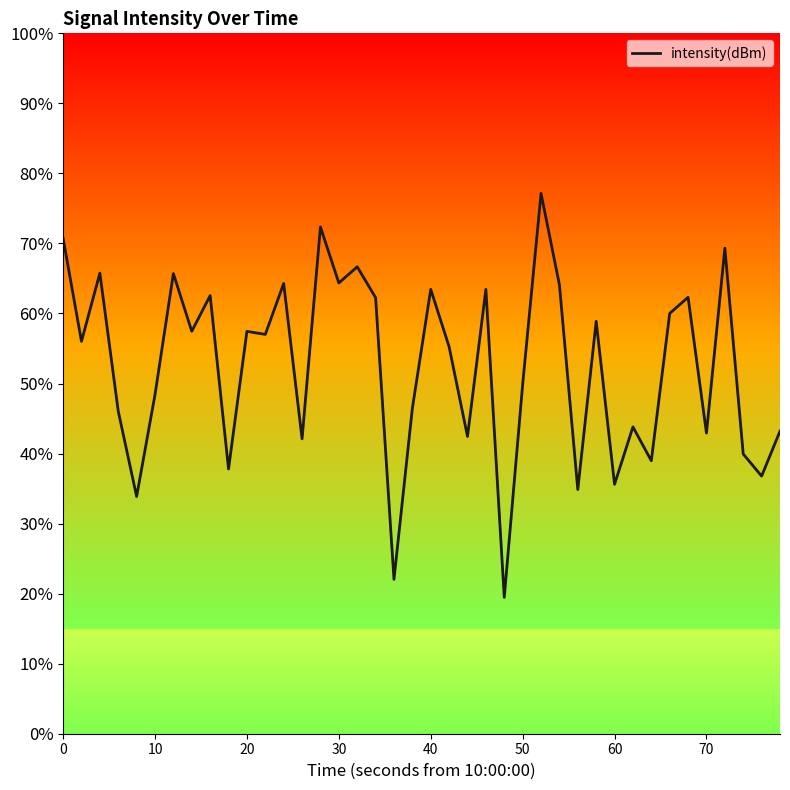

Reading left to right, what are all the values shown in this chart?

-125.2	-130.4	-127.0	-133.9	-138.1	-133.1	-127.0	-129.9	-128.1	-136.8	-129.9	-130.0	-127.5	-135.3	-124.7	-127.5	-126.7	-128.2	-142.3	-133.7	-127.8	-130.7	-135.1	-127.8	-143.2	-132.6	-123.0	-127.6	-137.8	-129.4	-137.5	-134.7	-136.4	-129.0	-128.2	-135.0	-125.7	-136.0	-137.1	-134.9